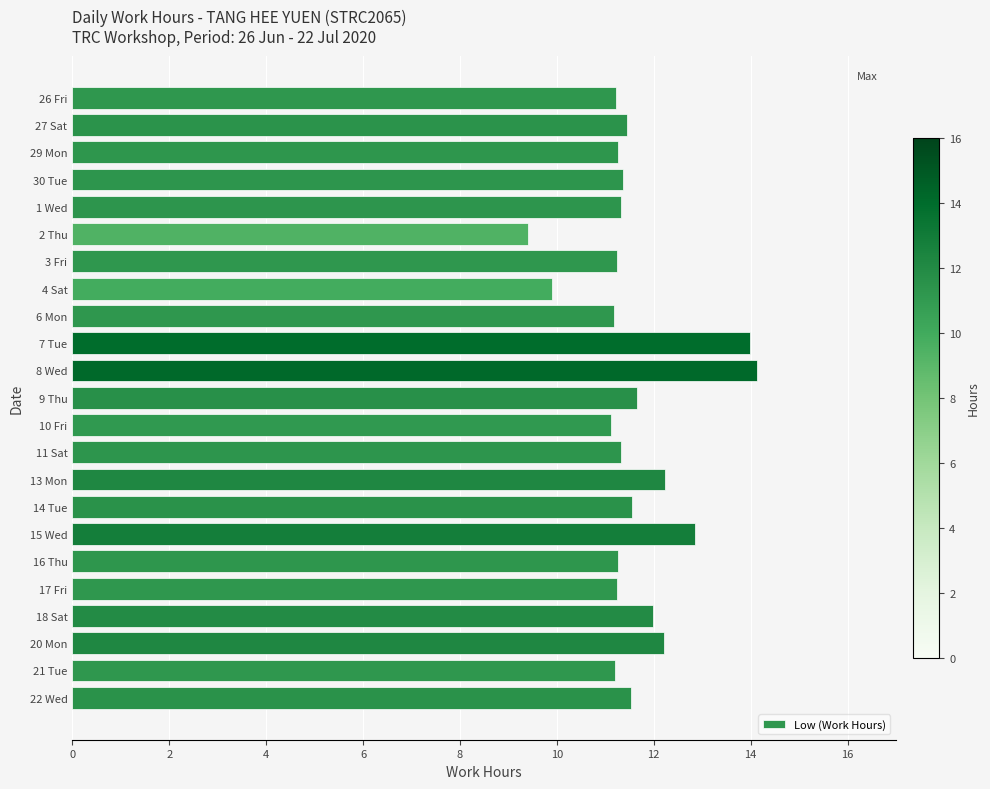

What is the difference between the maximum and second lowest values?

4.2